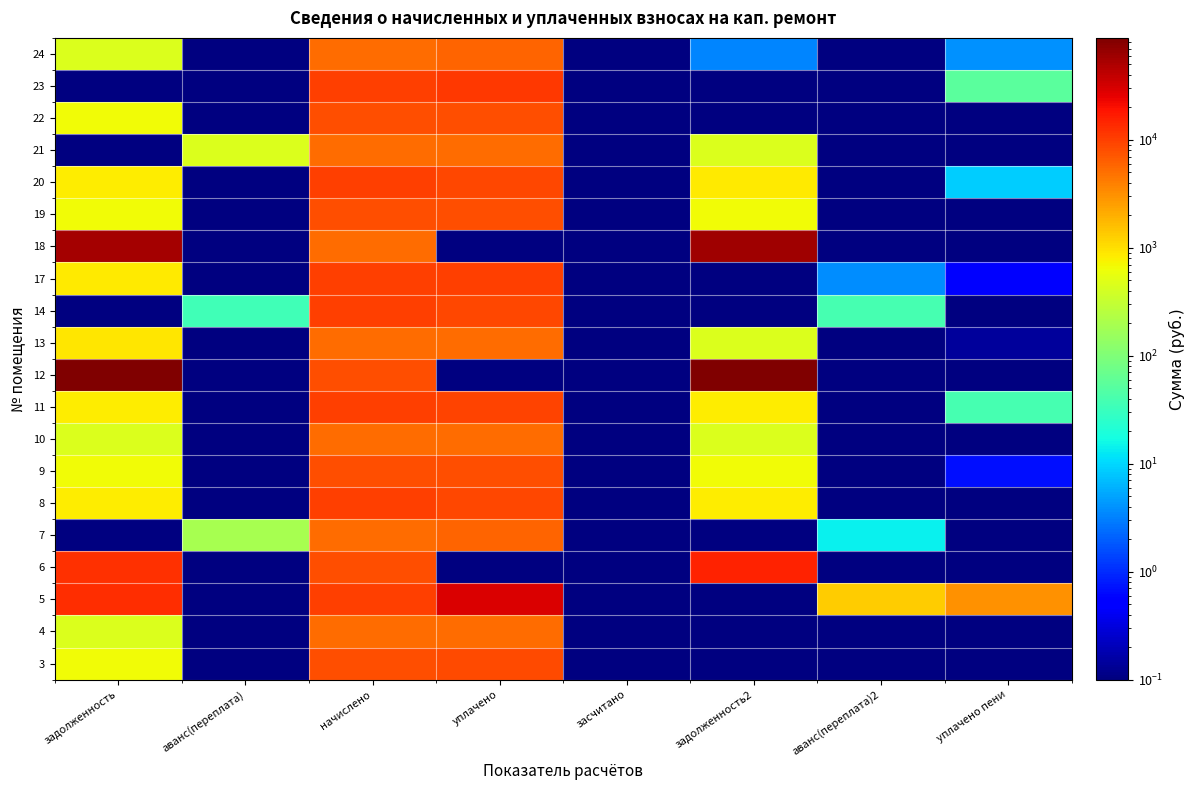

Reading left to right, extract all data points from this chart.

3: задолженность=671.0	аванс(переплата)=0.1	начислено=8051.5	уплачено=8688.8	засчитано=0.1	задолженность2=0.1	аванс(переплата)2=0.1	уплачено пени=0.1
4: задолженность=450.9	аванс(переплата)=0.1	начислено=5410.7	уплачено=5410.7	засчитано=0.1	задолженность2=0.1	аванс(переплата)2=0.1	уплачено пени=0.1
5: задолженность=13157.6	аванс(переплата)=0.1	начислено=9931.6	уплачено=29702.9	засчитано=0.1	задолженность2=0.1	аванс(переплата)2=1290.5	уплачено пени=3087.8
6: задолженность=12768.8	аванс(переплата)=0.1	начислено=8065.8	уплачено=0.1	засчитано=0.1	задолженность2=15105.3	аванс(переплата)2=0.1	уплачено пени=0.1
7: задолженность=0.1	аванс(переплата)=196.4	начислено=5410.7	уплачено=5852.7	засчитано=0.1	задолженность2=0.1	аванс(переплата)2=13.8	уплачено пени=0.1
8: задолженность=822.9	аванс(переплата)=0.1	начислено=9874.2	уплачено=9052.6	засчитано=0.1	задолженность2=822.9	аванс(переплата)2=0.1	уплачено пени=0.1
9: задолженность=675.7	аванс(переплата)=0.1	начислено=8108.9	уплачено=8076.5	засчитано=0.1	задолженность2=675.7	аванс(переплата)2=0.1	уплачено пени=0.7
10: задолженность=450.9	аванс(переплата)=0.1	начислено=5410.7	уплачено=5388.1	засчитано=0.1	задолженность2=450.9	аванс(переплата)2=0.1	уплачено пени=0.1
11: задолженность=822.9	аванс(переплата)=0.1	начислено=9874.2	уплачено=9794.1	засчитано=0.1	задолженность2=822.9	аванс(переплата)2=0.1	уплачено пени=38.8
12: задолженность=84201.5	аванс(переплата)=0.1	начислено=8051.5	уплачено=0.1	засчитано=0.1	задолженность2=87964.2	аванс(переплата)2=0.1	уплачено пени=0.1
13: задолженность=899.4	аванс(переплата)=0.1	начислено=5396.4	уплачено=5374.6	засчитано=0.1	задолженность2=449.7	аванс(переплата)2=0.1	уплачено пени=0.1
14: задолженность=0.1	аванс(переплата)=35.5	начислено=9888.5	уплачено=8875.0	засчитано=0.1	задолженность2=0.1	аванс(переплата)2=38.4	уплачено пени=0.1
17: задолженность=859.1	аванс(переплата)=0.1	начислено=9960.2	уплачено=9952.5	засчитано=0.1	задолженность2=0.1	аванс(переплата)2=3.6	уплачено пени=0.5
18: задолженность=57034.8	аванс(переплата)=0.1	начислено=5453.8	уплачено=0.1	засчитано=0.1	задолженность2=59583.5	аванс(переплата)2=0.1	уплачено пени=0.1
19: задолженность=669.8	аванс(переплата)=0.1	начислено=8037.1	уплачено=8003.5	засчитано=0.1	задолженность2=669.8	аванс(переплата)2=0.1	уплачено пени=0.1
20: задолженность=839.3	аванс(переплата)=0.1	начислено=10075.1	уплачено=9236.3	засчитано=0.1	задолженность2=847.6	аванс(переплата)2=0.1	уплачено пени=8.8
21: задолженность=0.1	аванс(переплата)=450.3	начислено=5396.4	уплачено=5373.8	засчитано=0.1	задолженность2=449.7	аванс(переплата)2=0.1	уплачено пени=0.1
22: задолженность=661.4	аванс(переплата)=0.1	начислено=7936.7	уплачено=7936.9	засчитано=0.1	задолженность2=0.1	аванс(переплата)2=0.1	уплачено пени=0.1
23: задолженность=0.1	аванс(переплата)=0.1	начислено=9917.3	уплачено=11467.8	засчитано=0.1	задолженность2=0.1	аванс(переплата)2=0.1	уплачено пени=53.1
24: задолженность=450.9	аванс(переплата)=0.1	начислено=5410.7	уплачено=5835.6	засчитано=0.1	задолженность2=3.4	аванс(переплата)2=0.1	уплачено пени=3.8